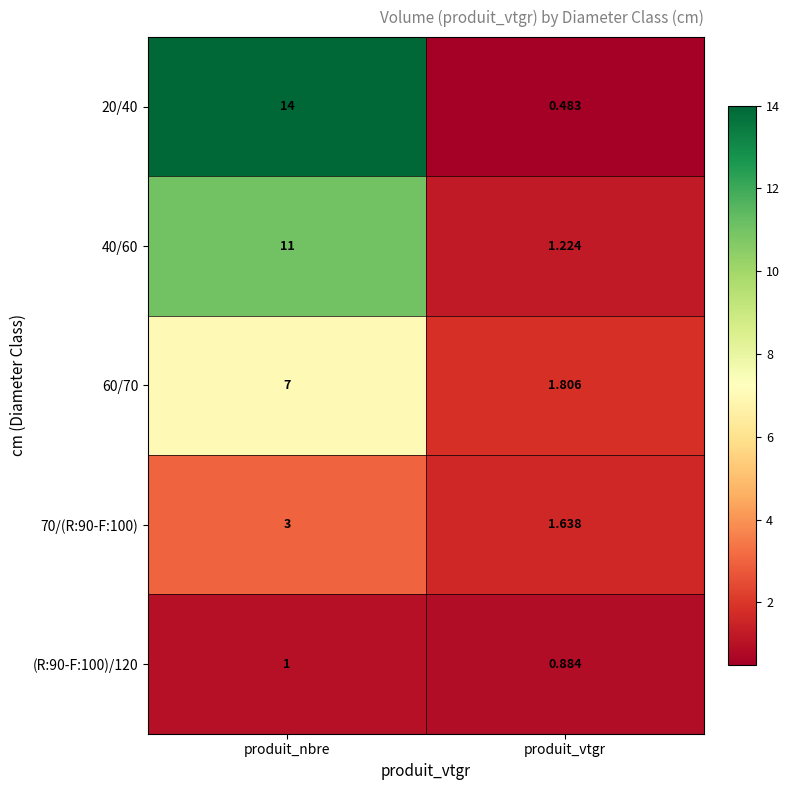

What is the total value across all series at produit_nbre?

36.0